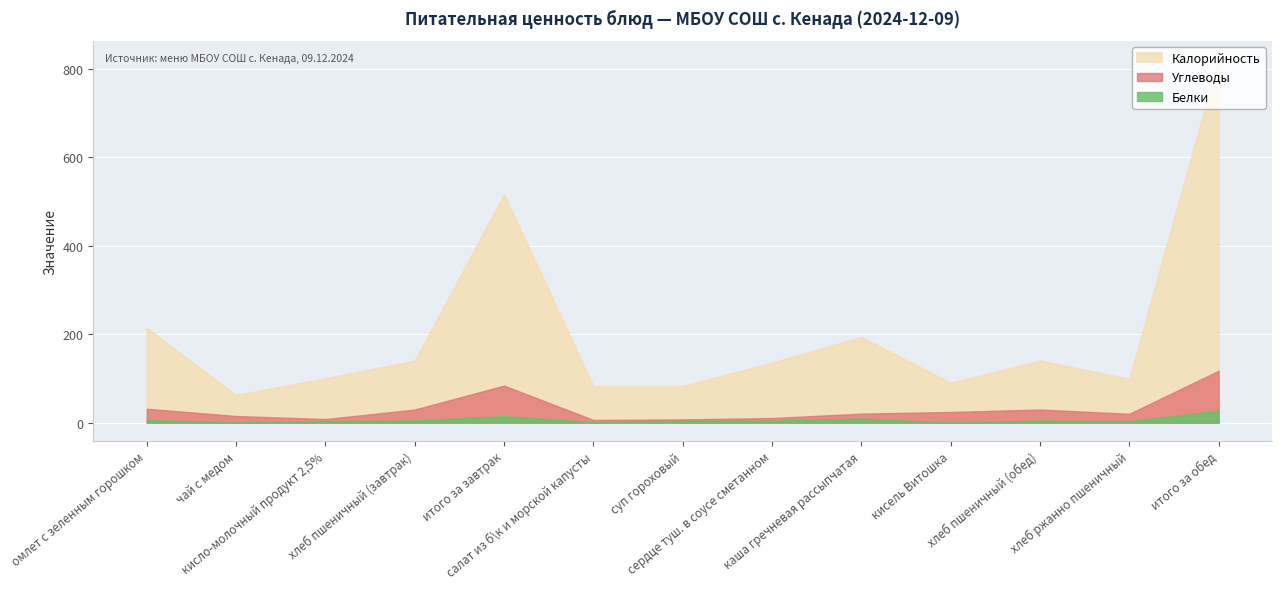

At which category is the sum across all series the highest?

итого за обед